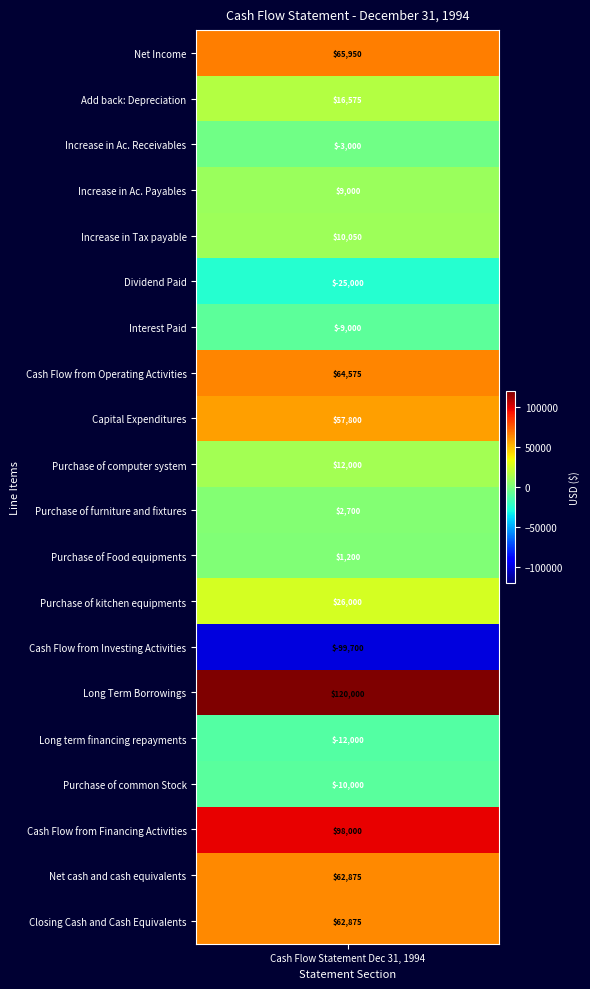

What is the sum of all values?

450900